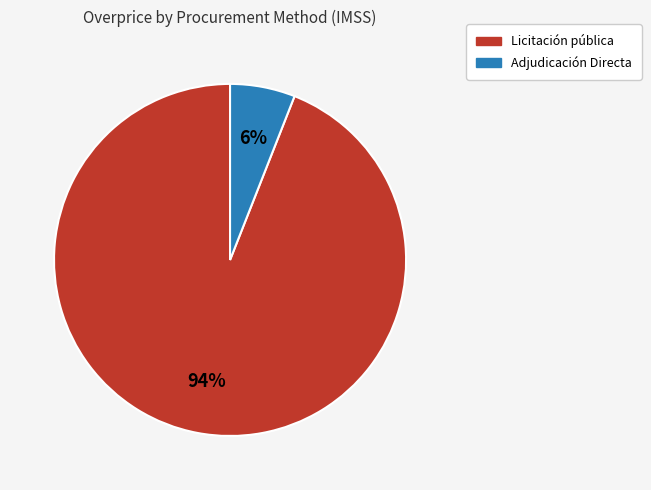

What is the smallest slice in the pie chart?

Adjudicación Directa